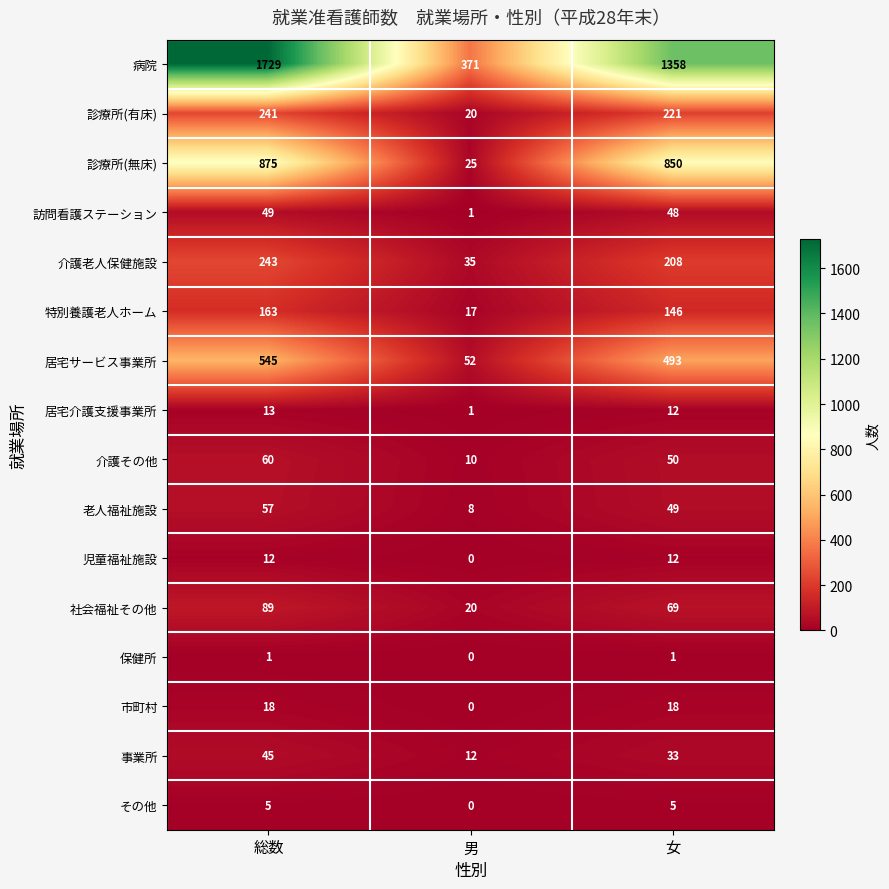

What is the difference between the highest and lowest values at 女?

1357